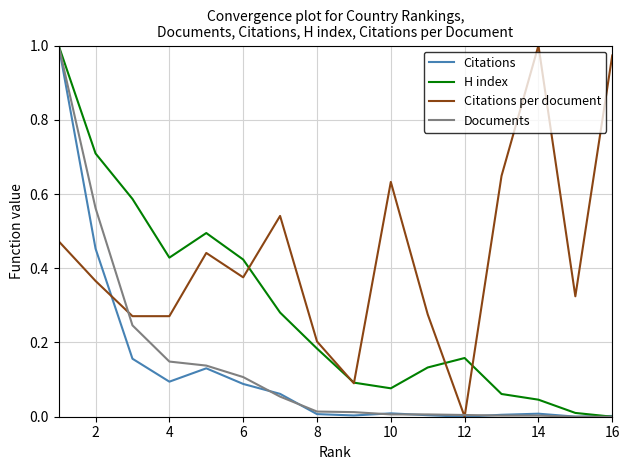

Which series has the largest total across all categories?

Citations per document